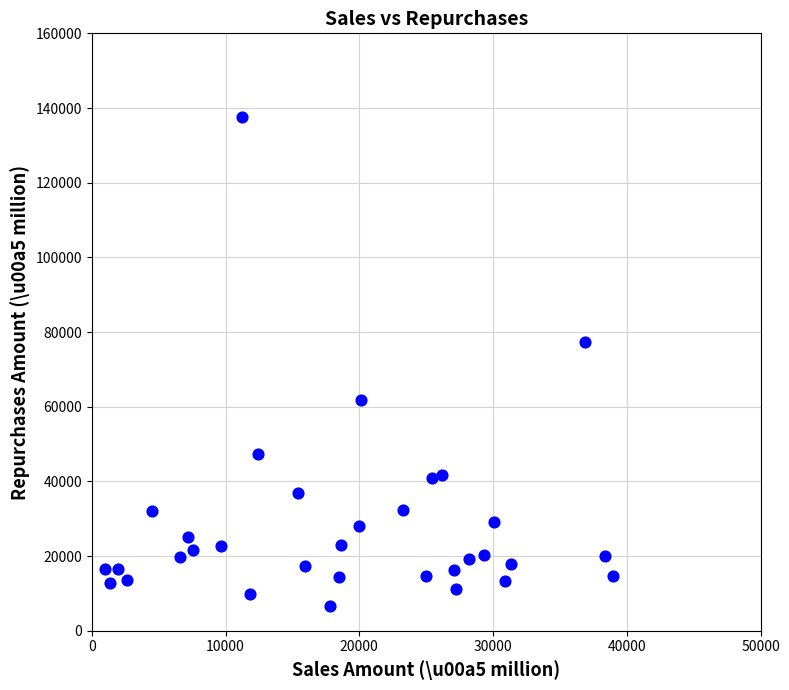

What Y value in the scatter plot is closest to 72118?

77231